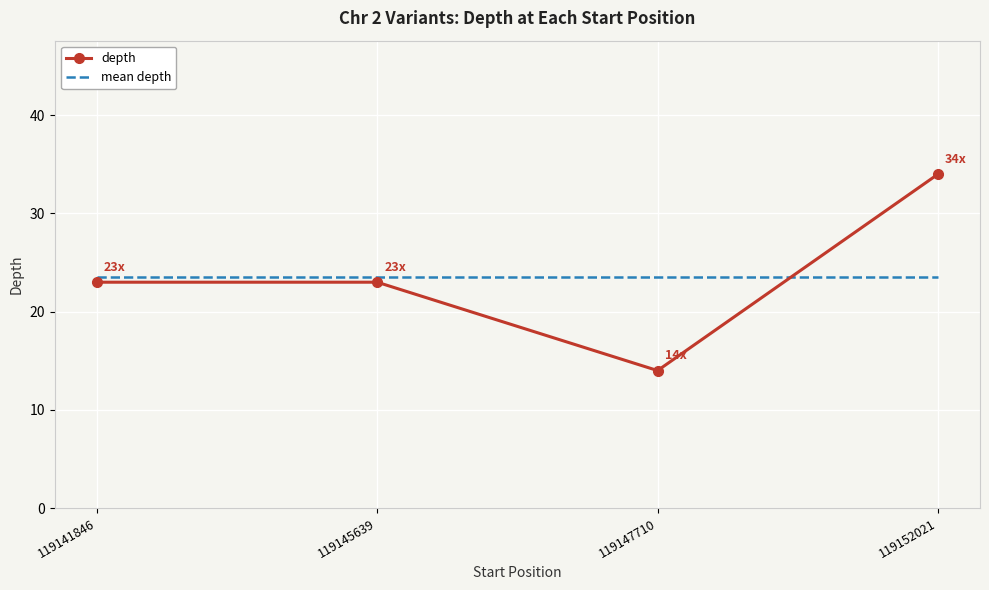

Rank the series by their maximum value, from highest to lowest.

depth, mean depth